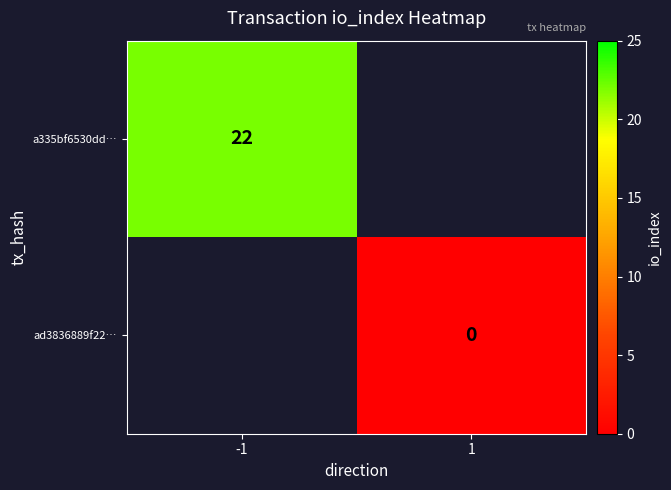

The value of a335bf6530dd… at -1 is 6. True or false?

False